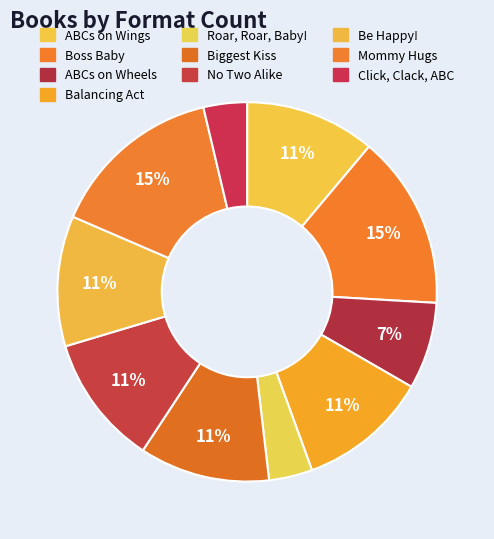

Is Mommy Hugs the majority of the pie?

No